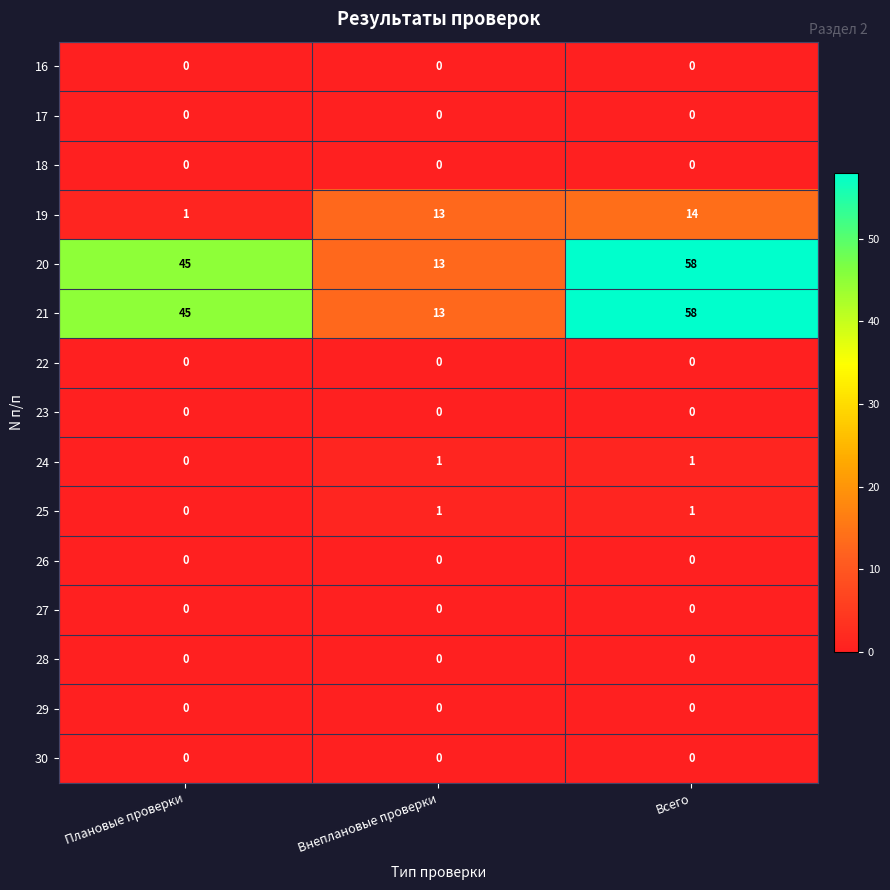

What is the spread (max minus min) of values at Плановые проверки?

45